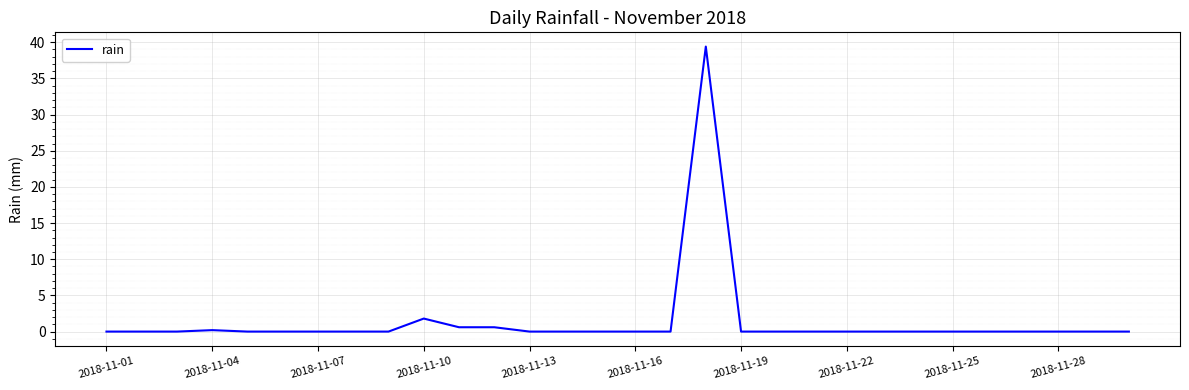

What is the greatest value displayed?

39.4